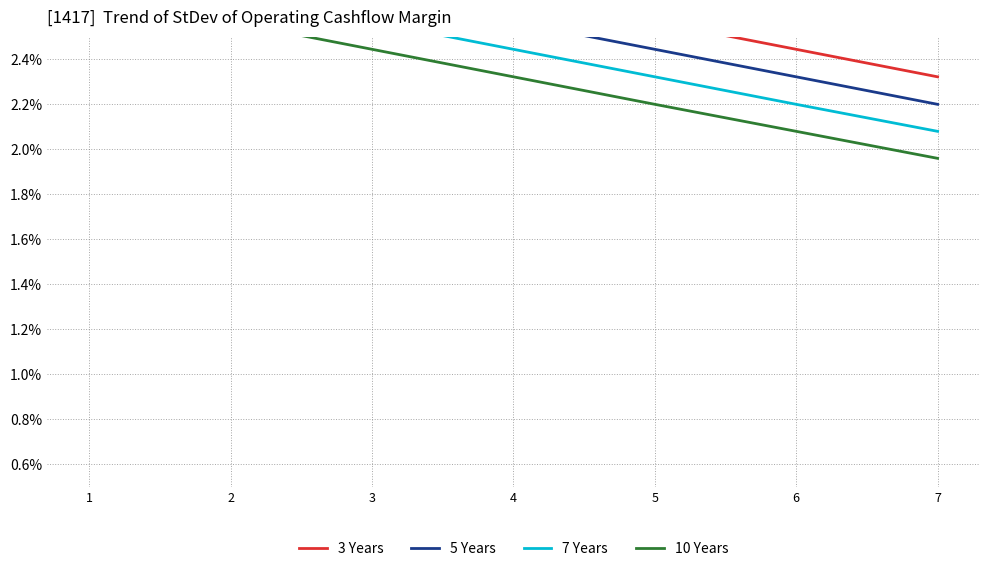

True or false: 7 Years and 10 Years intersect in this chart.

False